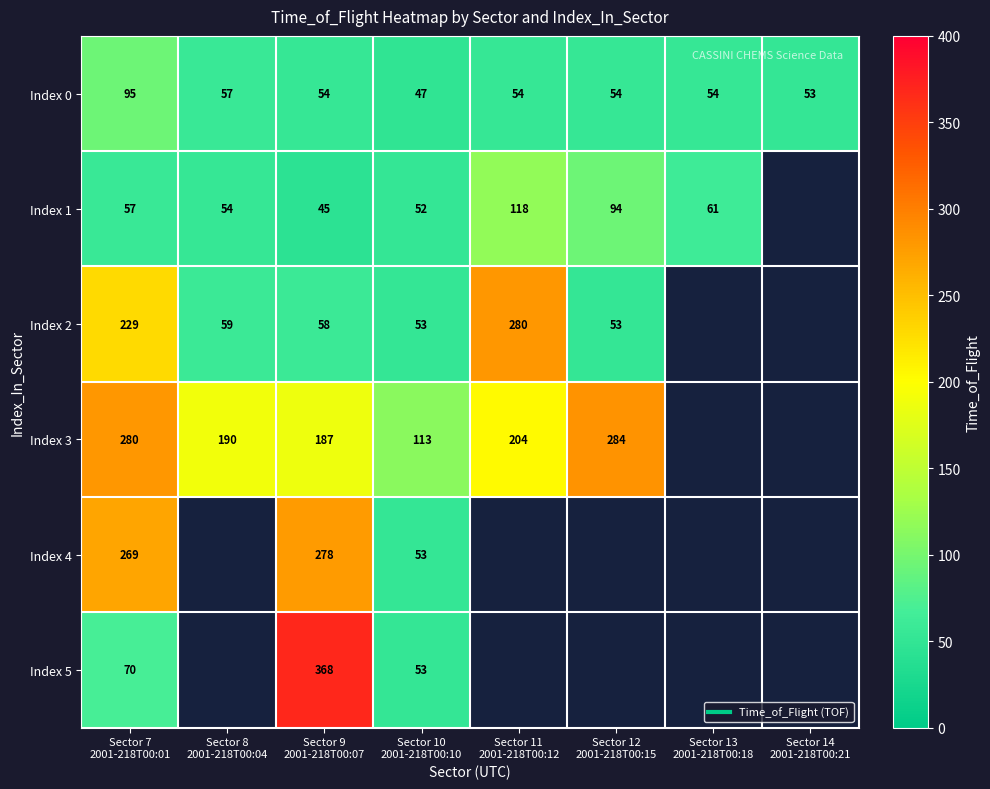

What value does the Index 0 series have at Sector 11 2001-218T00:12, to the nearest 10?

50